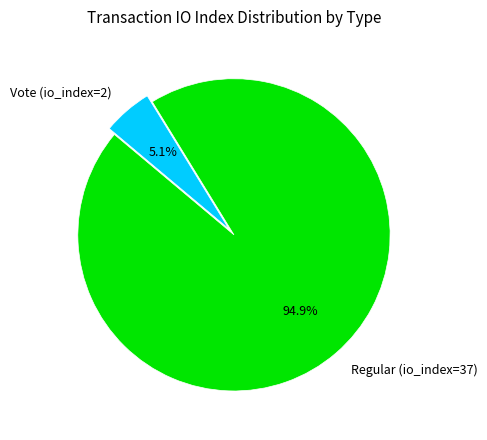

Is it true that Regular (io_index=37) is 95% of the pie?

True